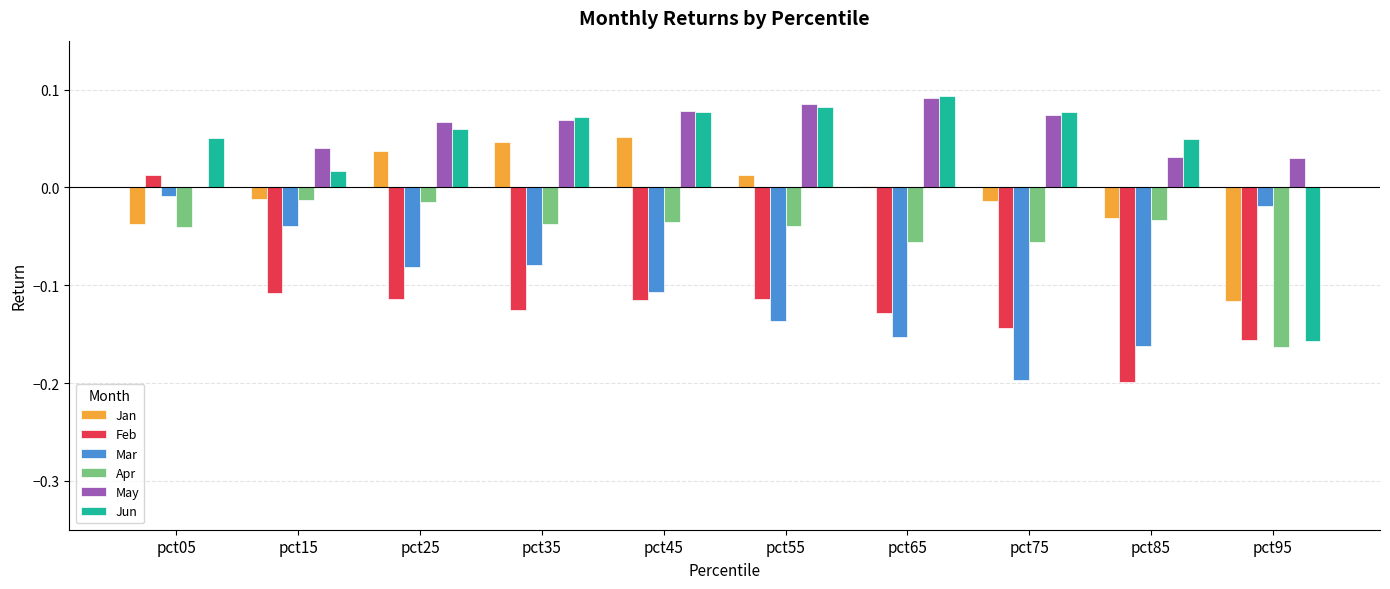

The value of Mar at pct65 is -0.0. True or false?

False